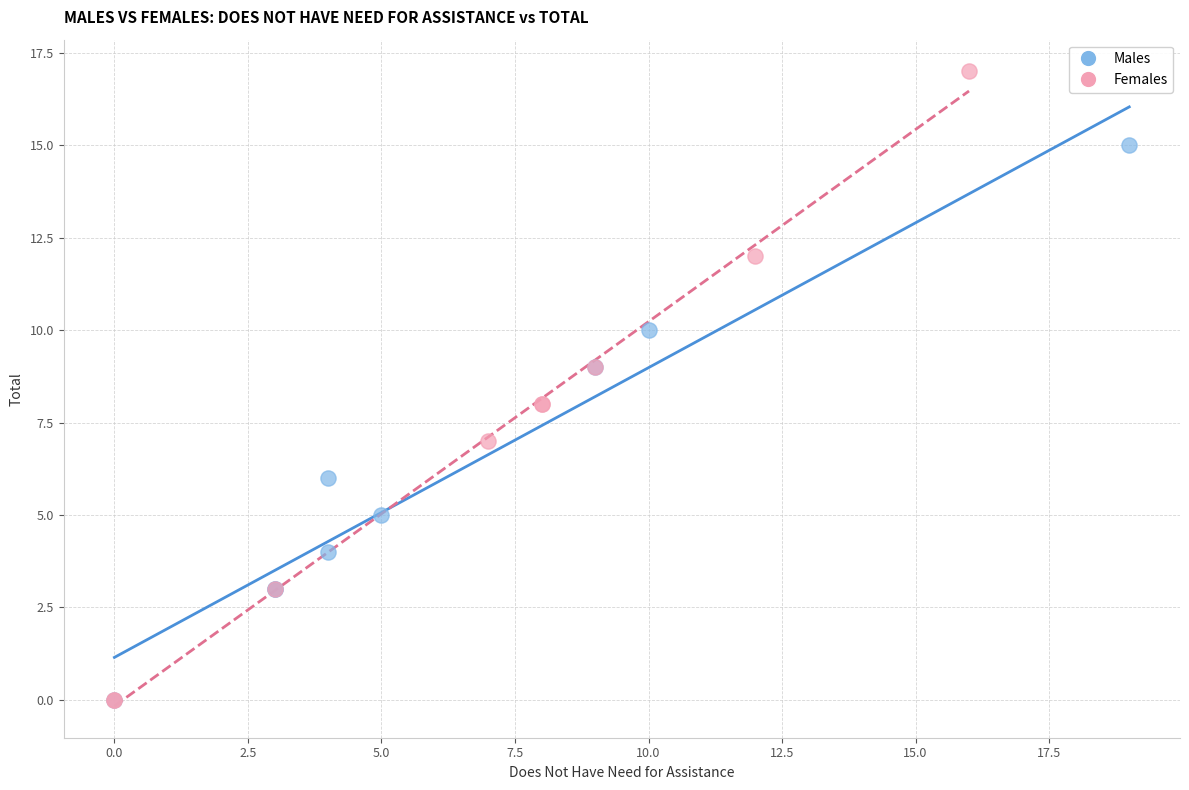

Which series reaches the maximum Y coordinate?

Females